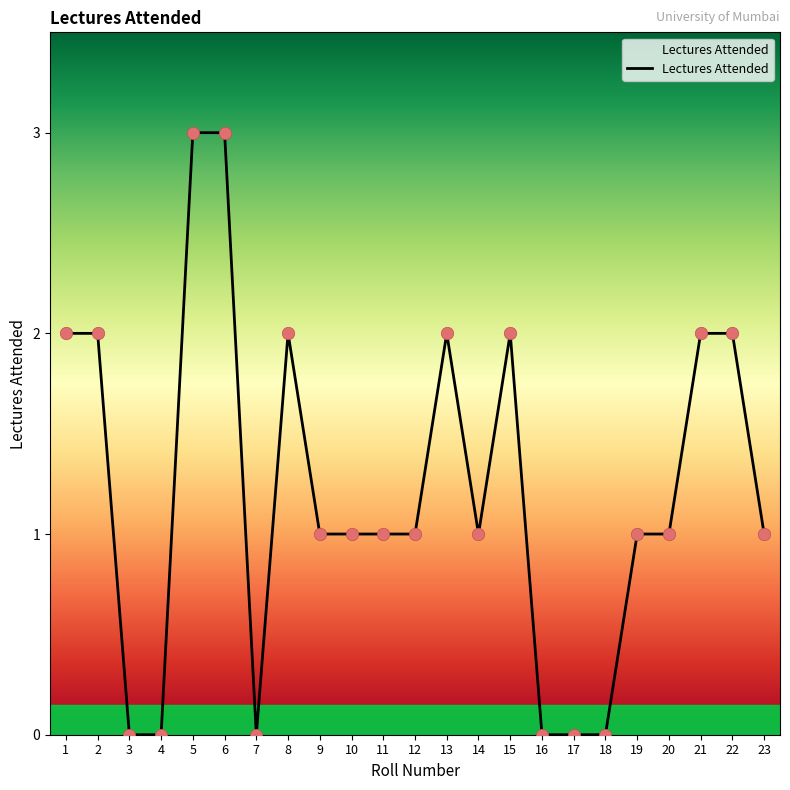

What is the change in value from 3 to 13?

+2